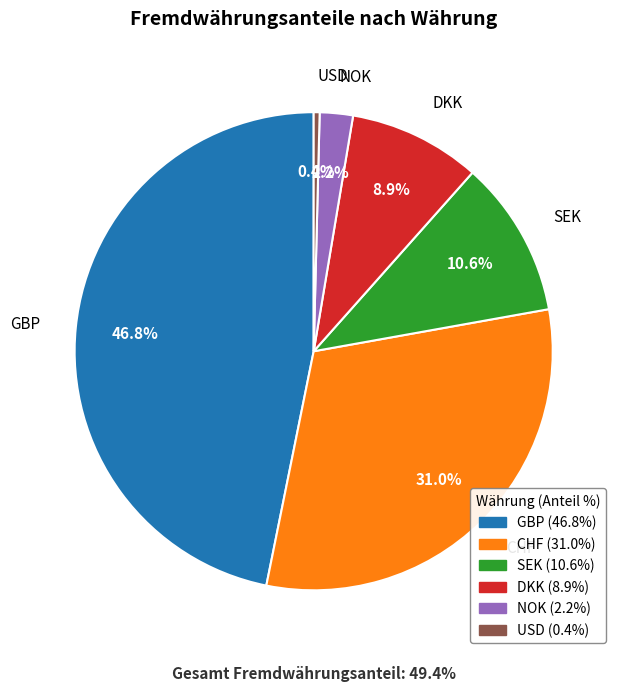

Is it true that GBP is 61% of the pie?

False